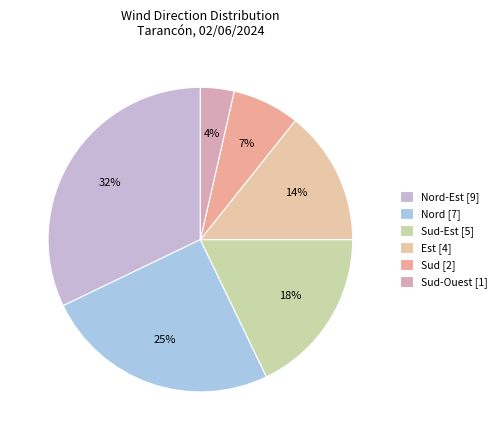

Is there any slice that represents more than half of the pie?

No